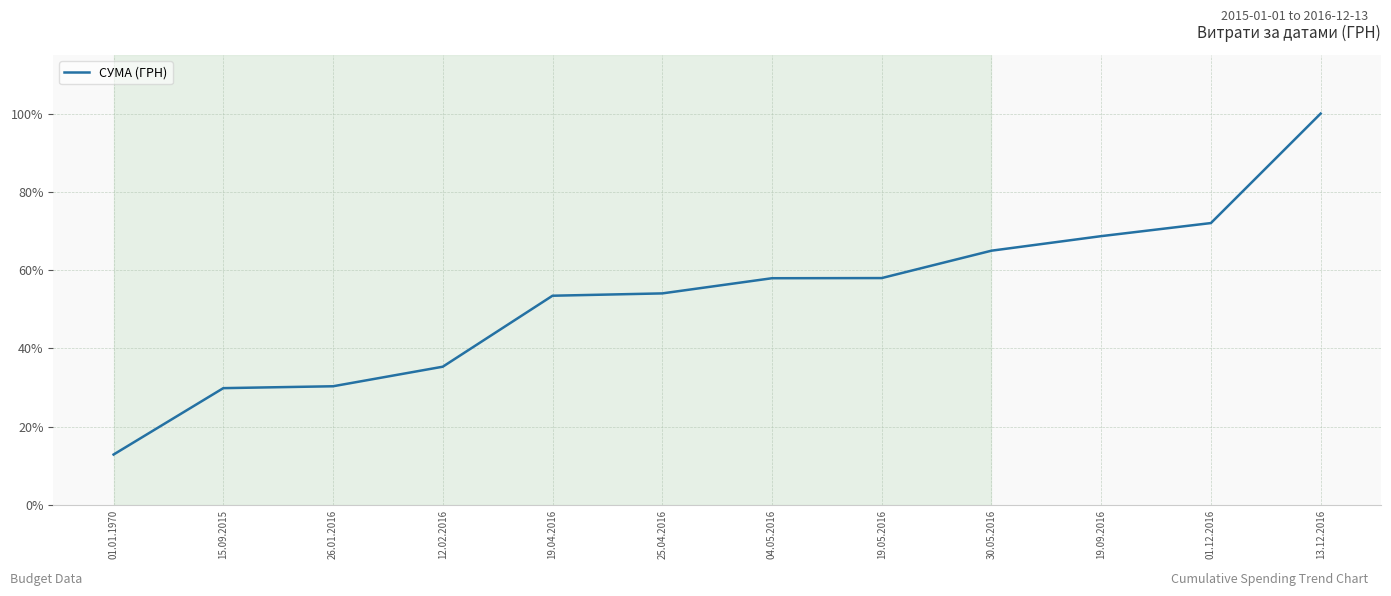

What is the difference between the values at 26.01.2016 and 25.04.2016?

23.7